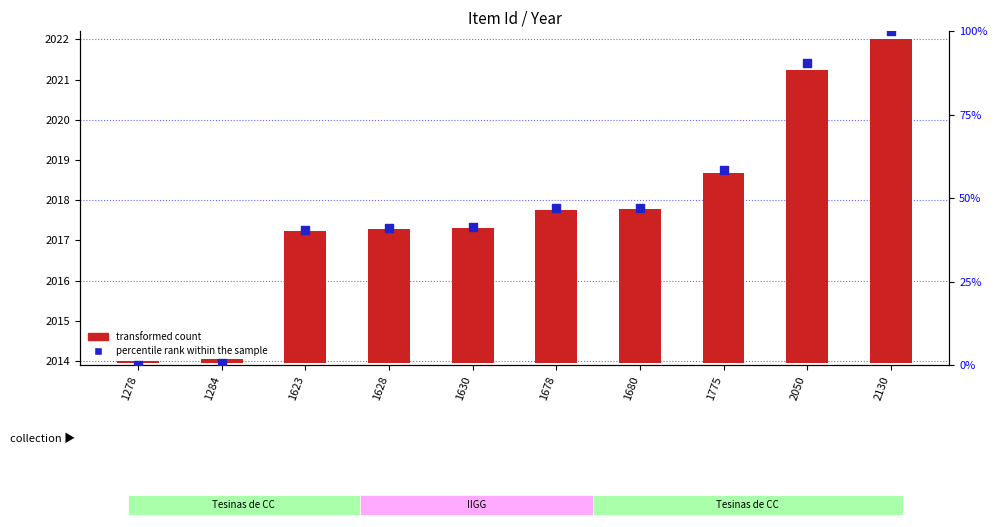

What is the ratio of the value at 2050 to the value at 1775?

1.6